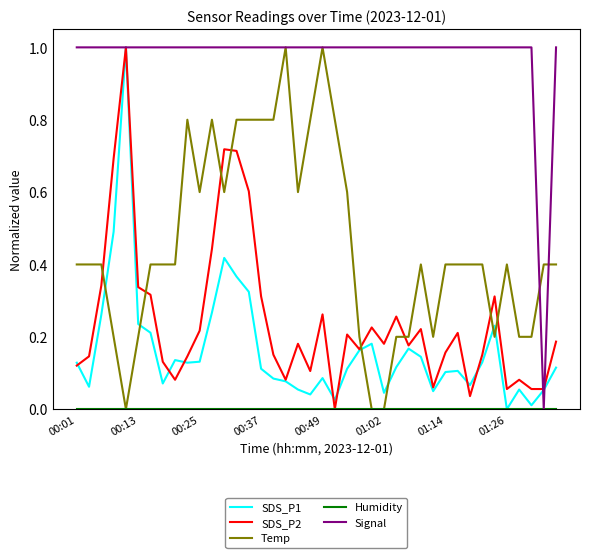

After their last crossing, which series has the higher values: SDS_P1 or Temp?

Temp